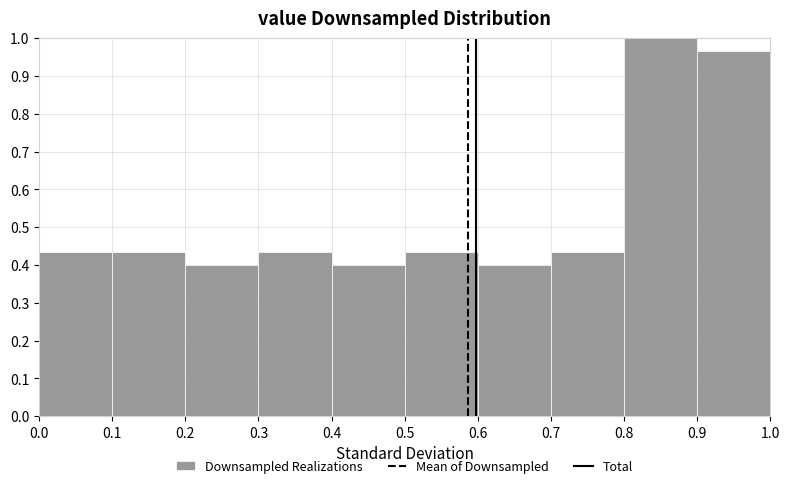

Reading left to right, transcribe this chart: for each bar, give the range it covers on the x-axis and its height. The values are not printed on the chart, so give them approximately, as read against the axis.

0.0 to 0.1: 0.43
0.1 to 0.2: 0.43
0.2 to 0.3: 0.40
0.3 to 0.4: 0.43
0.4 to 0.5: 0.40
0.5 to 0.6: 0.43
0.6 to 0.7: 0.40
0.7 to 0.8: 0.43
0.8 to 0.9: 1.00
0.9 to 1.0: 0.97